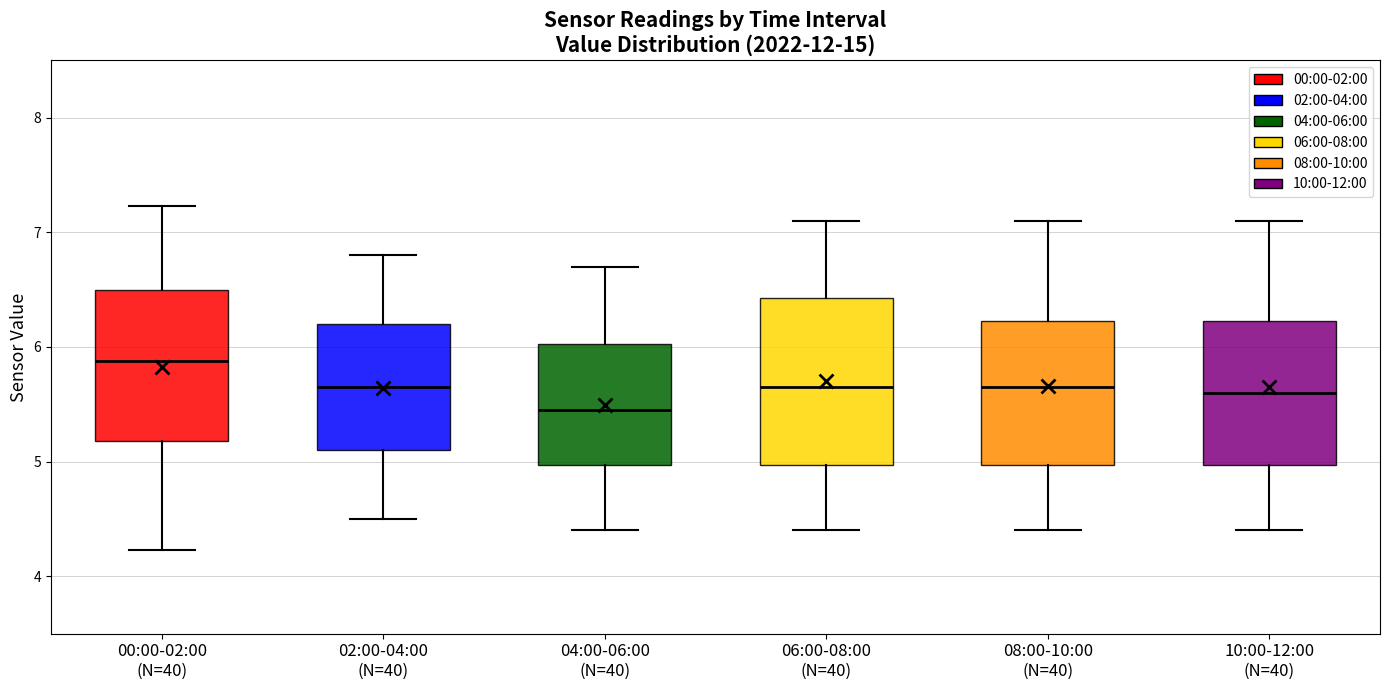

Reading left to right, read every box against the y-axis: the position of its median line, the range the box covers, and the ends of its whiskers. The values are not printed on the chart, so give them approximately, as read against the axis.

00:00-02:00 (N=40): median 5.9, box 5.2 to 6.5, whiskers 4.2 to 7.2
02:00-04:00 (N=40): median 5.7, box 5.1 to 6.2, whiskers 4.5 to 6.8
04:00-06:00 (N=40): median 5.5, box 5.0 to 6.0, whiskers 4.4 to 6.7
06:00-08:00 (N=40): median 5.7, box 5.0 to 6.4, whiskers 4.4 to 7.1
08:00-10:00 (N=40): median 5.7, box 5.0 to 6.2, whiskers 4.4 to 7.1
10:00-12:00 (N=40): median 5.6, box 5.0 to 6.2, whiskers 4.4 to 7.1